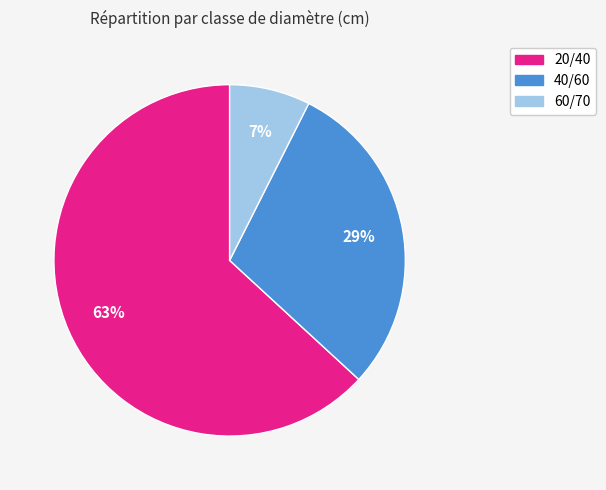

Between 60/70 and 40/60, which is larger?

40/60